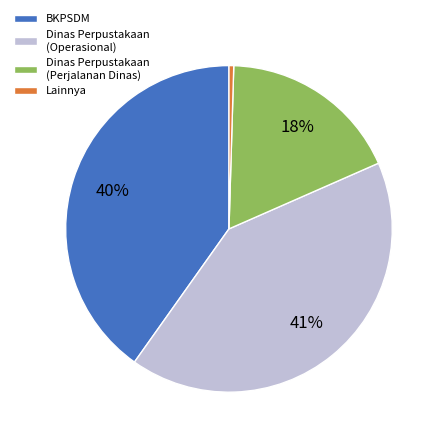

How many slices are in this pie chart?

4